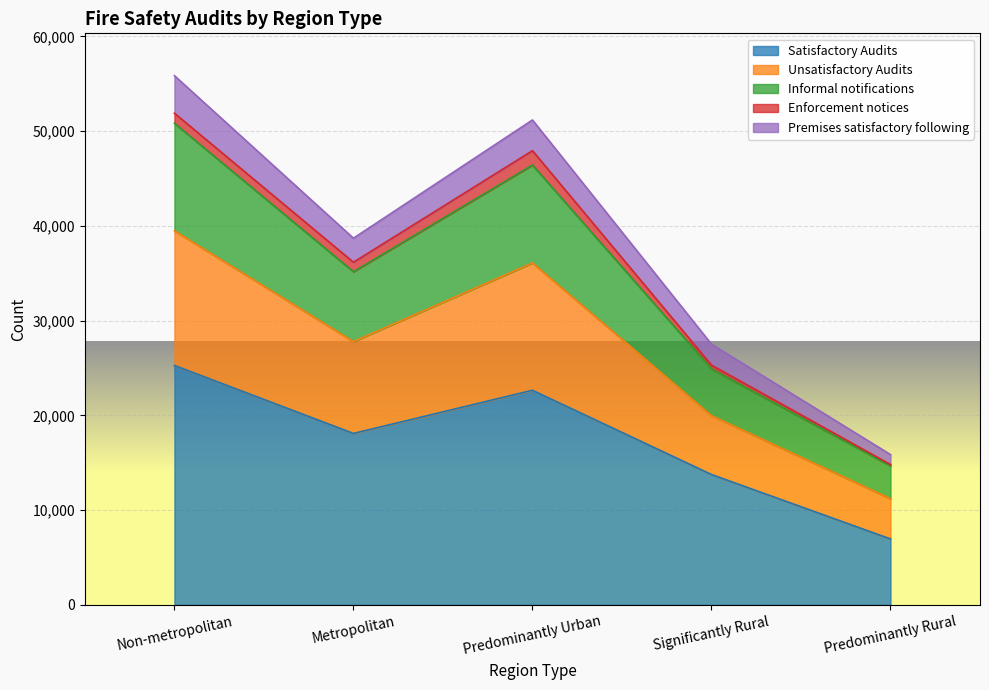

The Satisfactory Audits series shows 13757 at Significantly Rural. True or false?

True